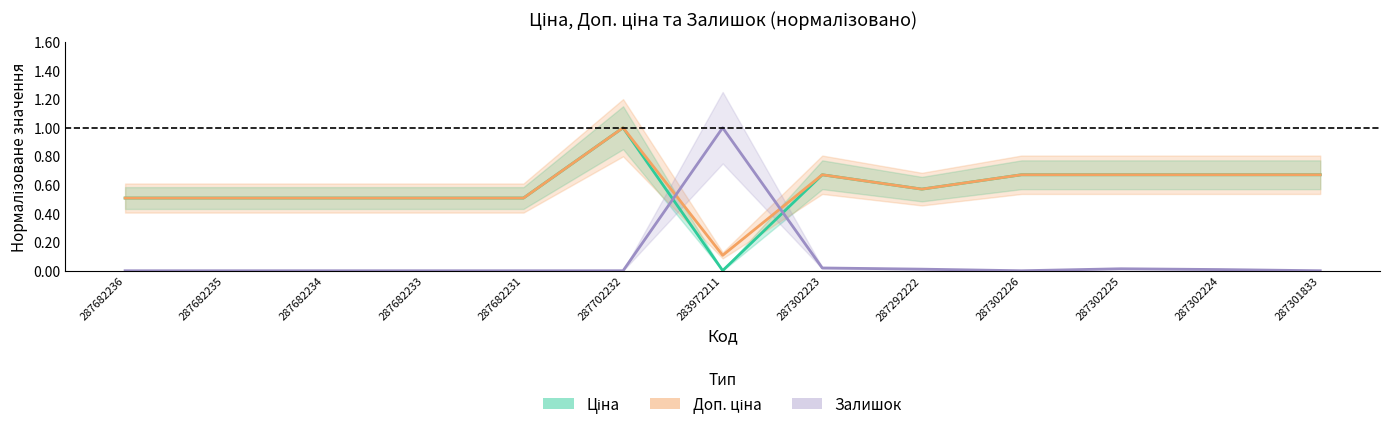

What is the label of the 5th point from the right?

287292222